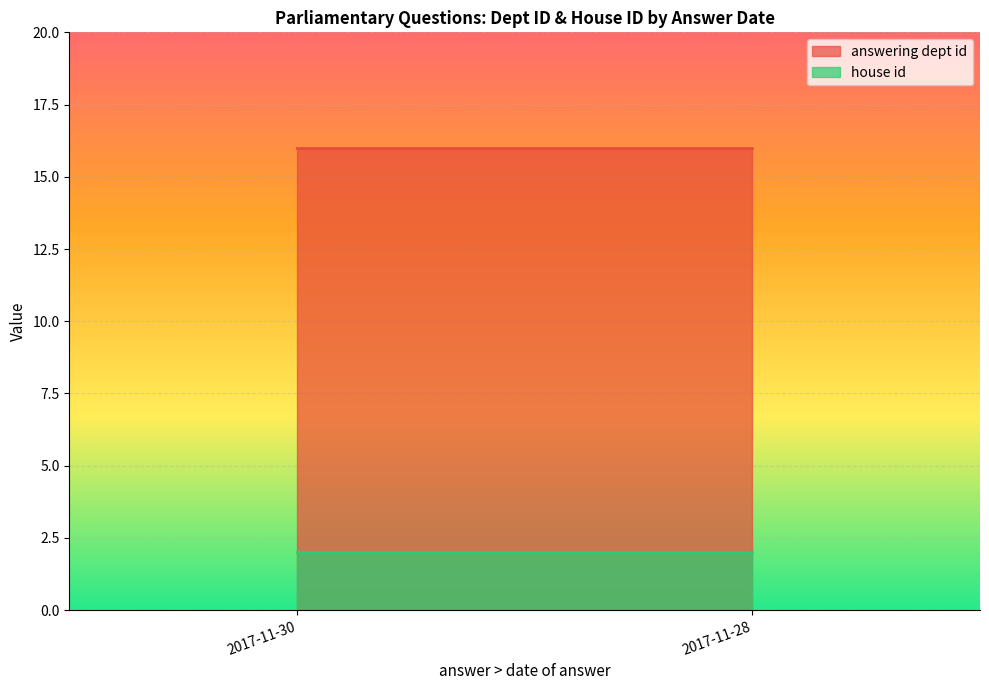

Rank the series at 2017-11-28 from highest to lowest value.

answering dept id, house id